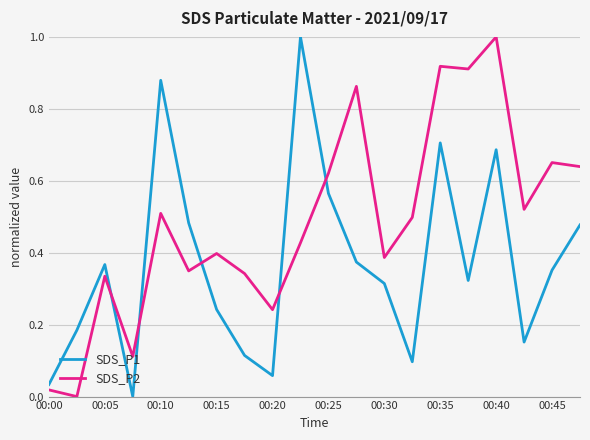

Which series has the largest total across all categories?

SDS_P2